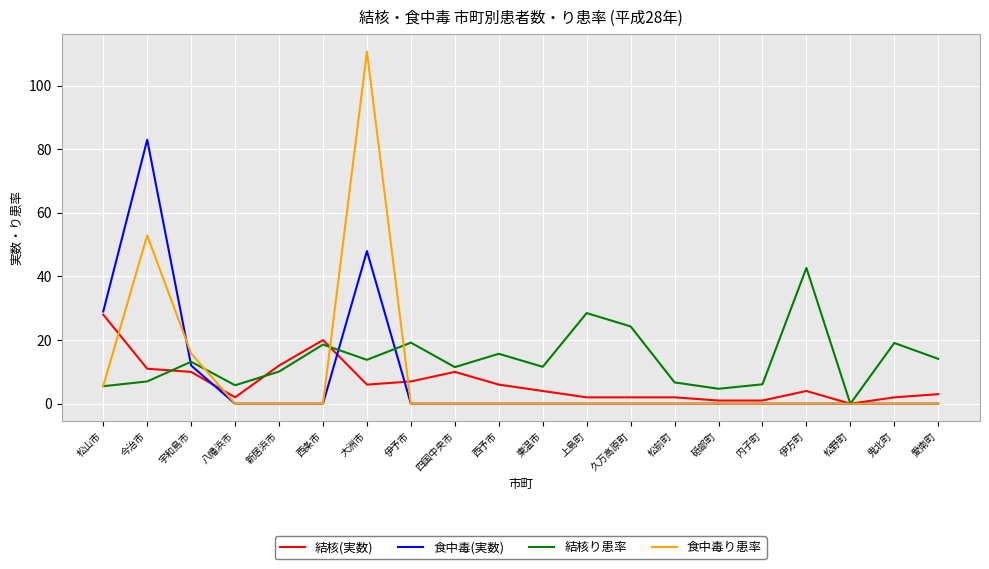

Read the 結核(実数) value at 伊方町.

4.0